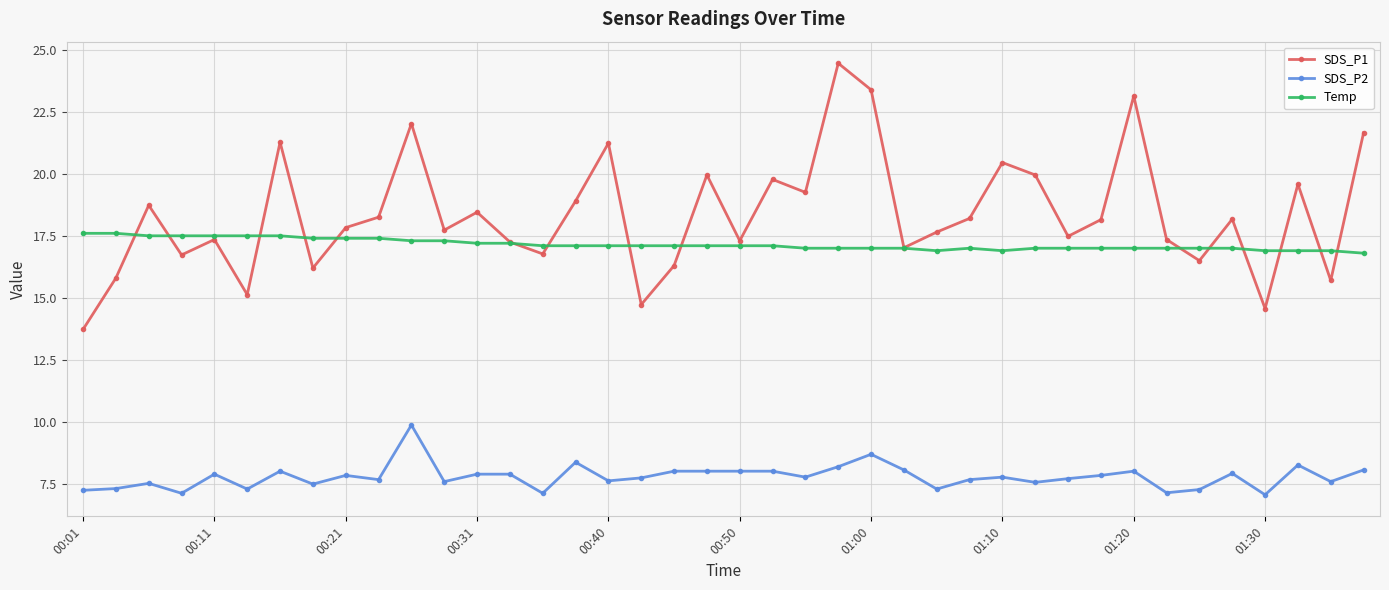

List the series in order of their peak value, highest first.

SDS_P1, Temp, SDS_P2